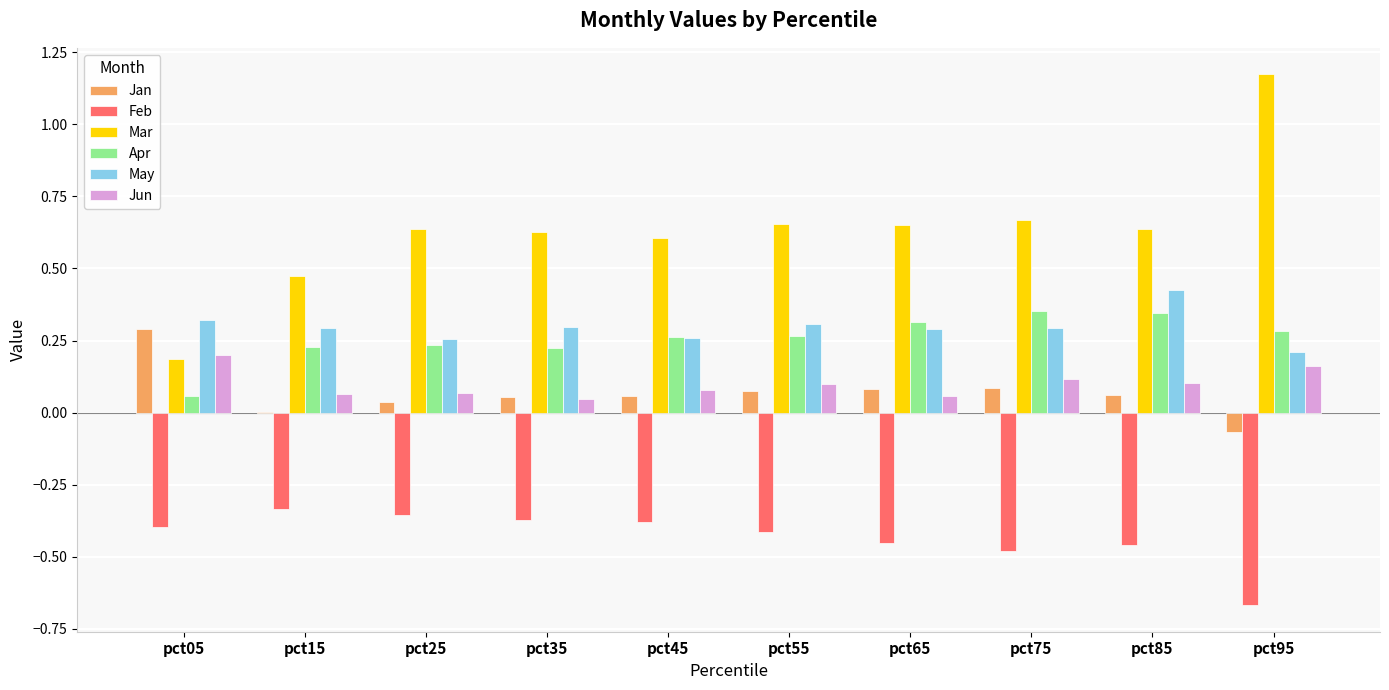

What is the sum of all Feb values?

-4.3